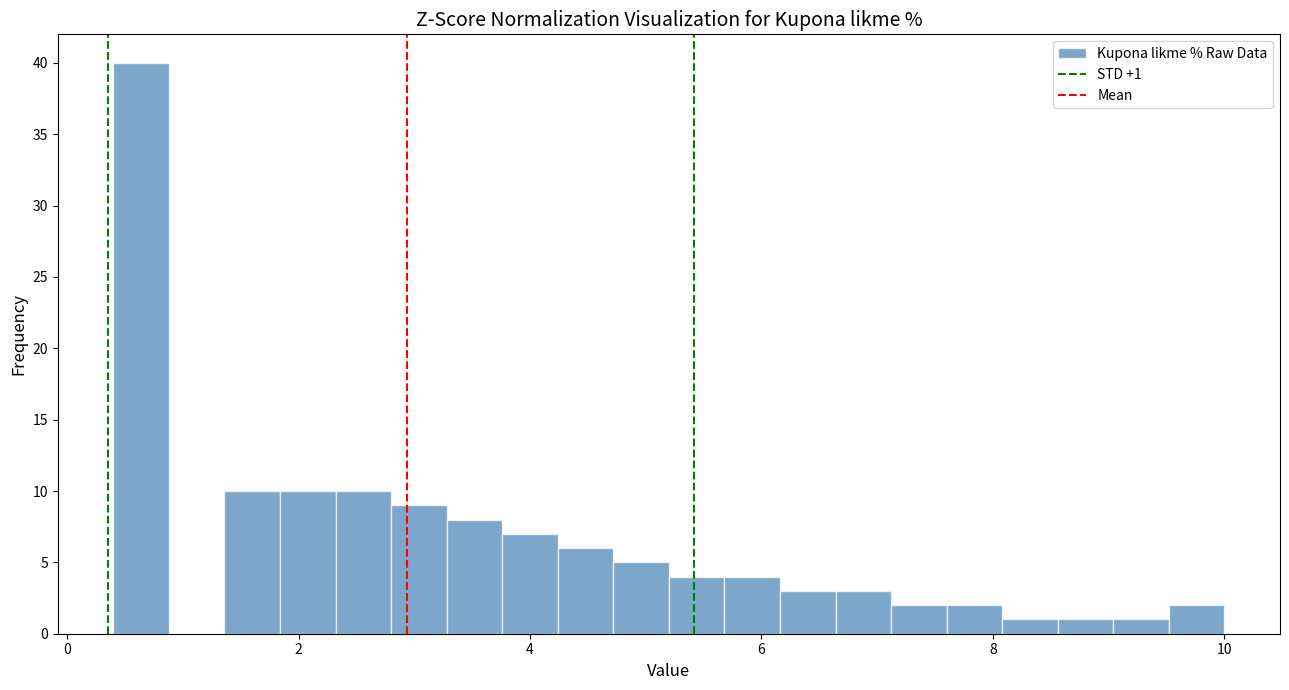

Around what value on the x-axis is the tallest bar? Give the approximate position of its centre, as read against the axis.

0.6